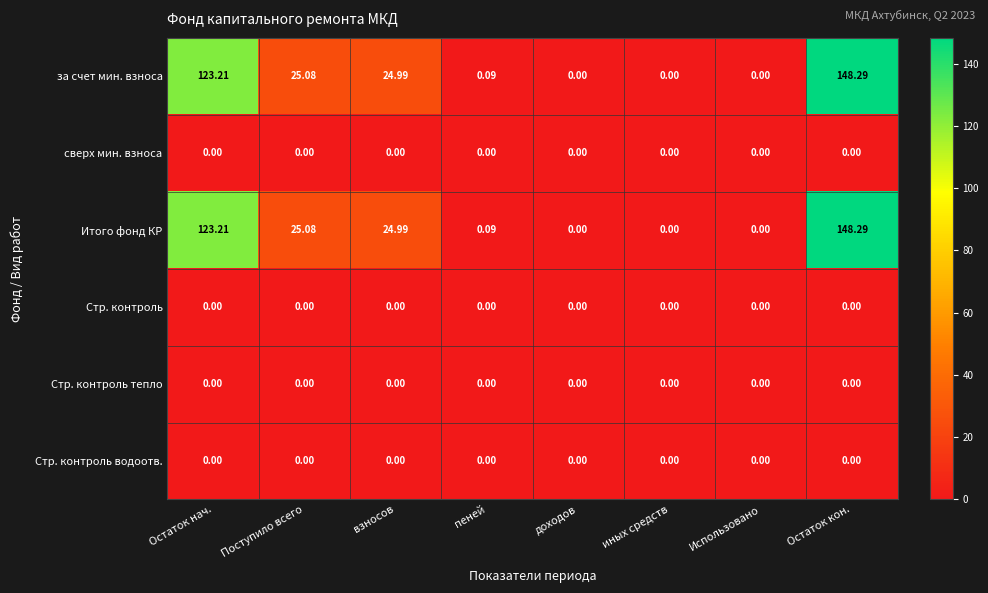

At which category is the sum across all series the highest?

Остаток кон.